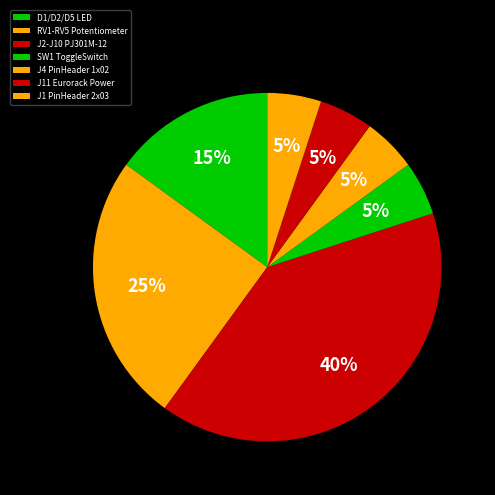

Rank the categories by value from highest to lowest.

J2-J10 PJ301M-12, RV1-RV5 Potentiometer, D1/D2/D5 LED, SW1 ToggleSwitch, J4 PinHeader 1x02, J11 Eurorack Power, J1 PinHeader 2x03